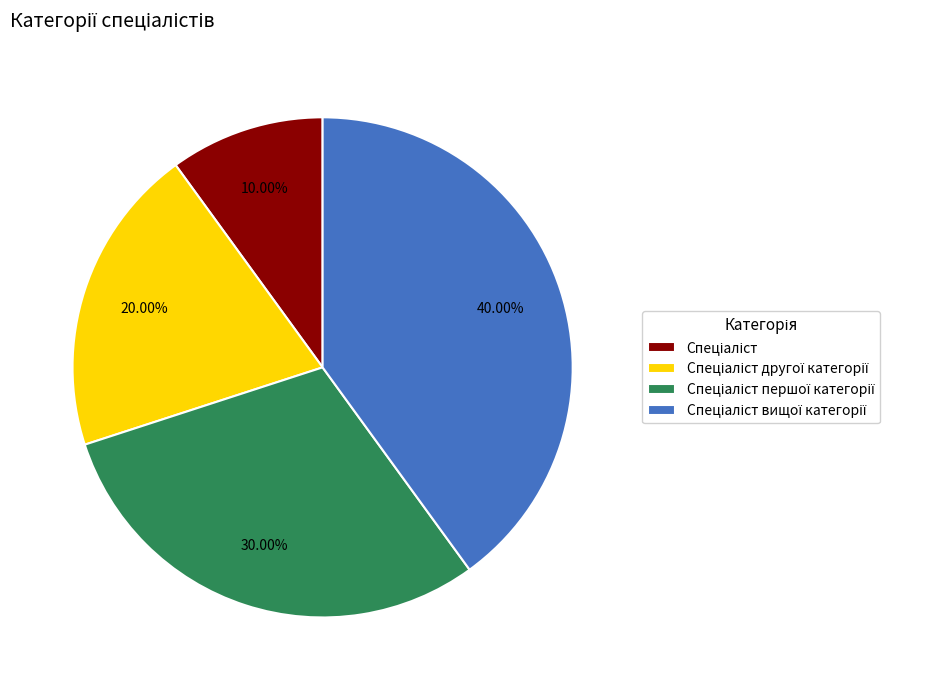

Is there a majority slice in this chart?

No